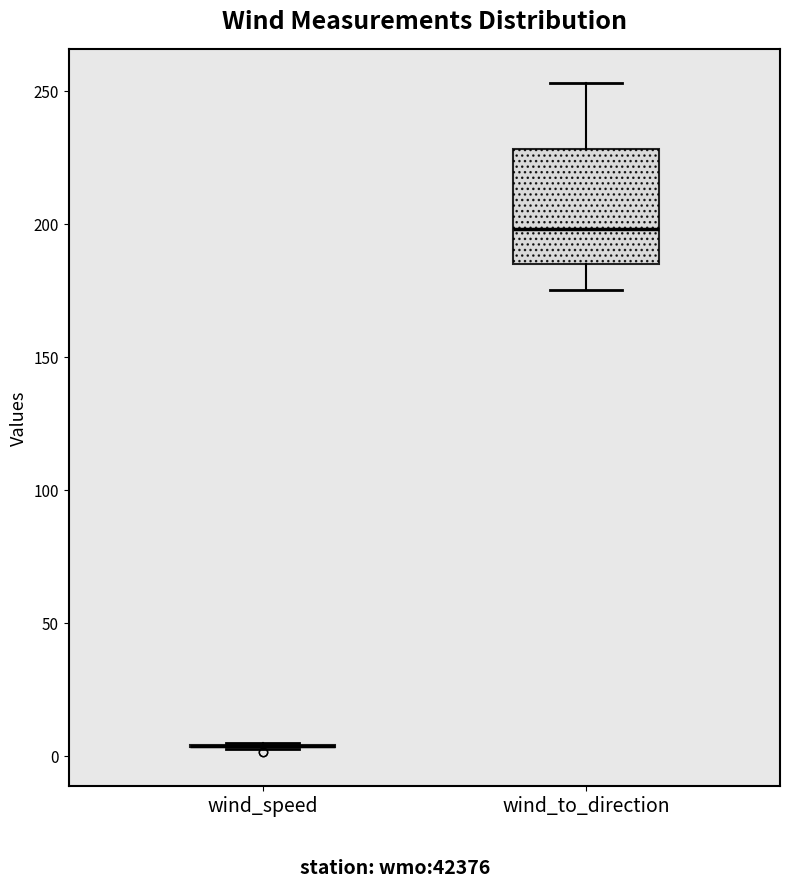

Where is the upper edge of the box for wind_to_direction on the y-axis? The values are not printed on the chart, so give them approximately, as read against the axis.

230